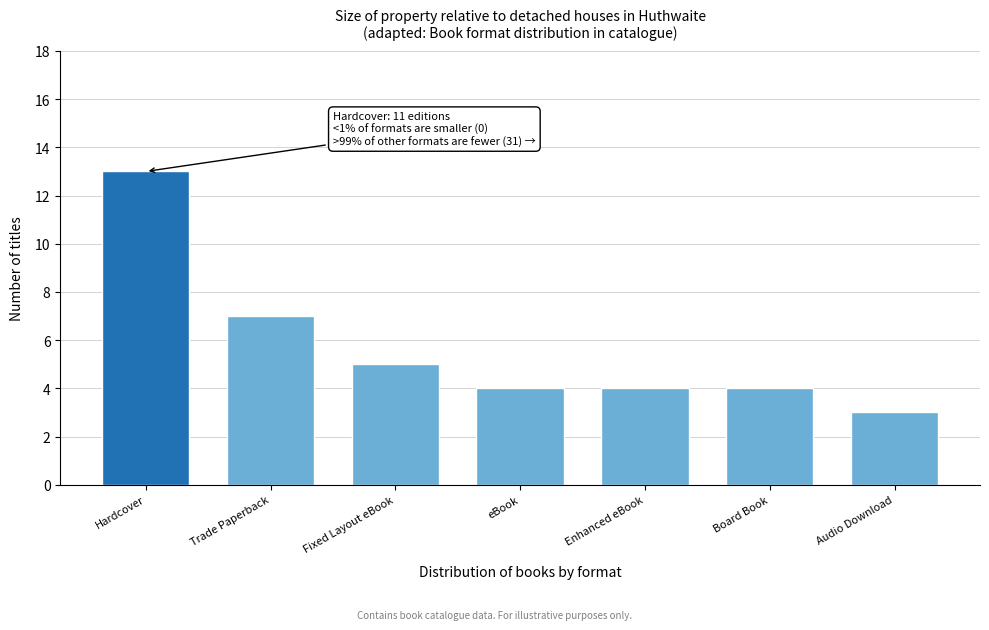

Reading right to left, list all the values displayed in this chart.

Audio Download=3	Board Book=4	Enhanced eBook=4	eBook=4	Fixed Layout eBook=5	Trade Paperback=7	Hardcover=13